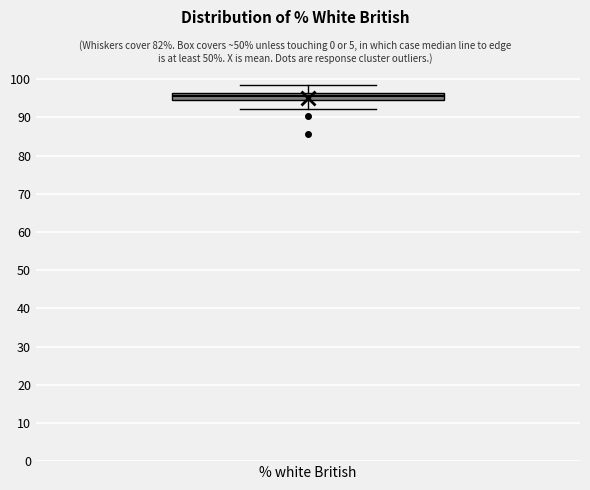

Where is the upper edge of the box for % white British on the y-axis? The values are not printed on the chart, so give them approximately, as read against the axis.

96